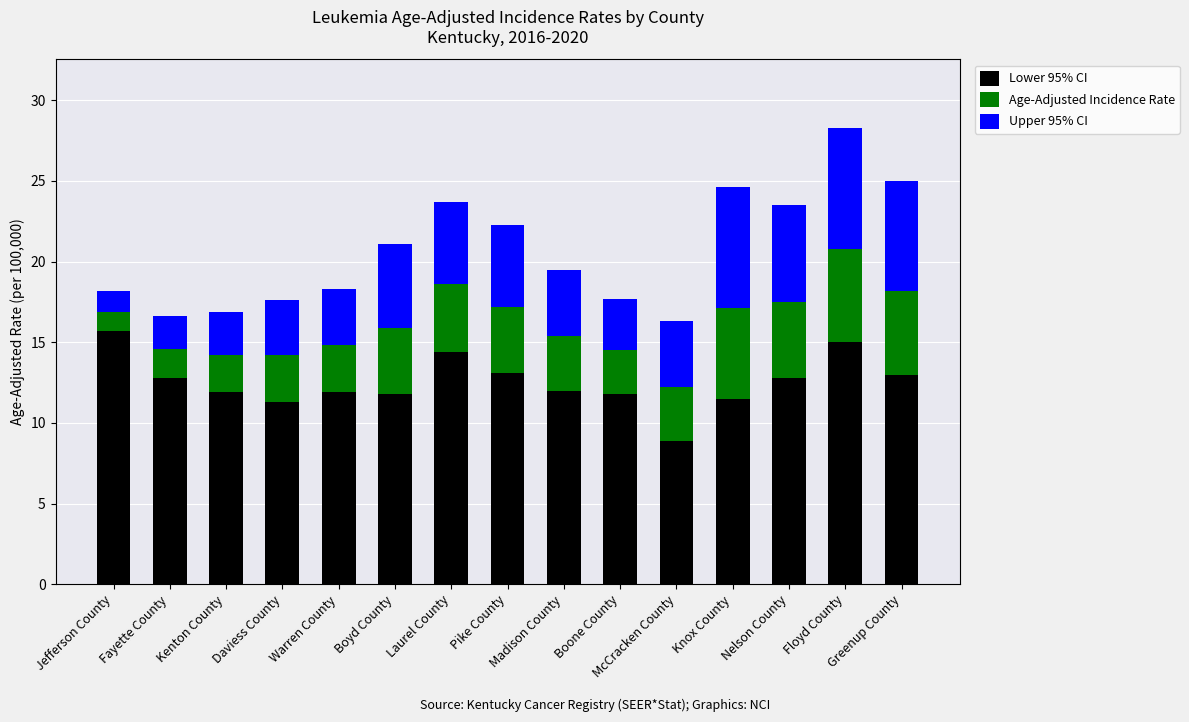

What is the total value across all series at Fayette County?

16.6